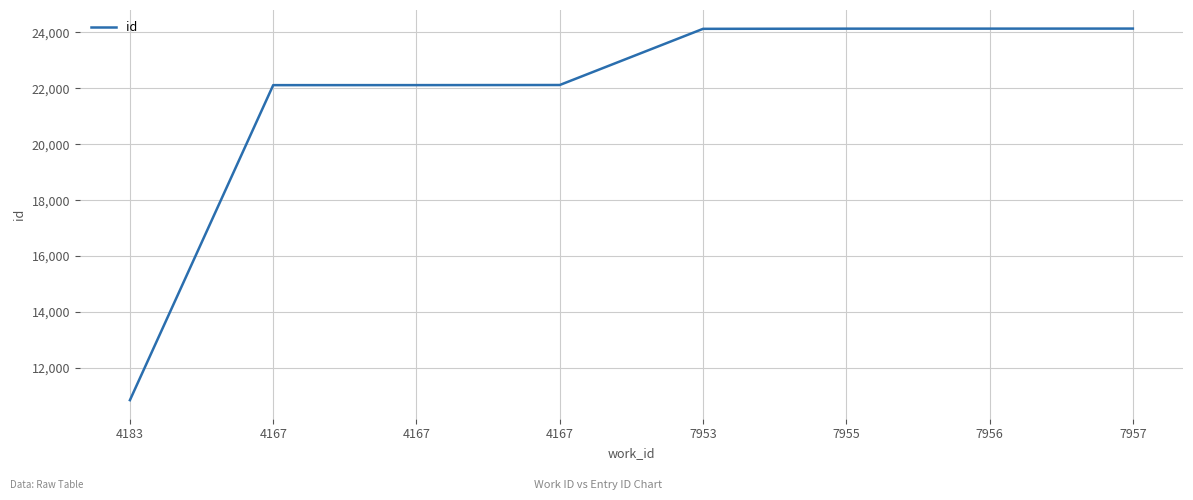

How many values are below 24121?

4